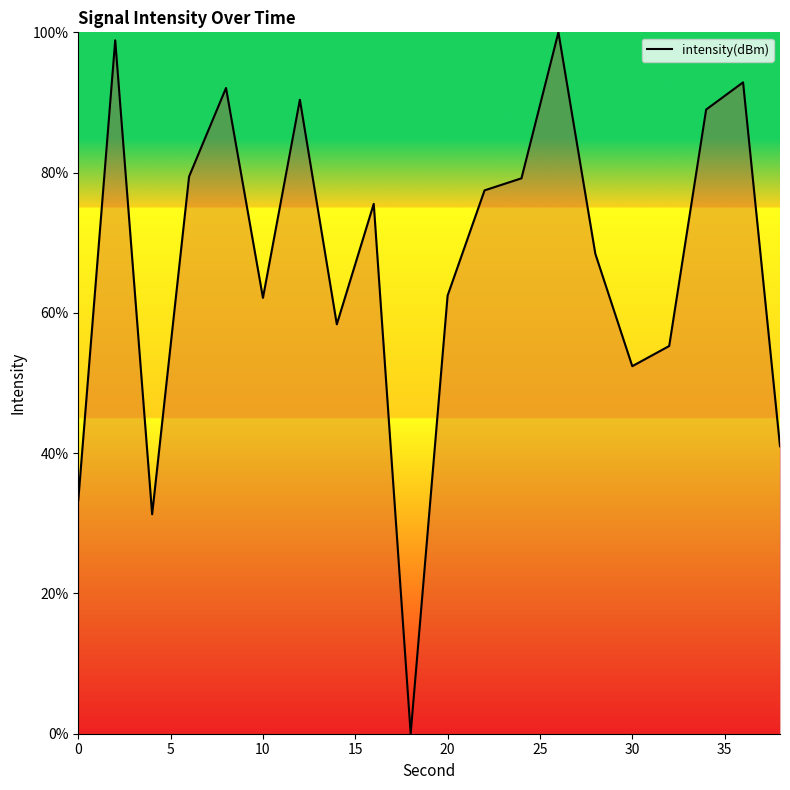

What is the greatest value displayed?

100.0